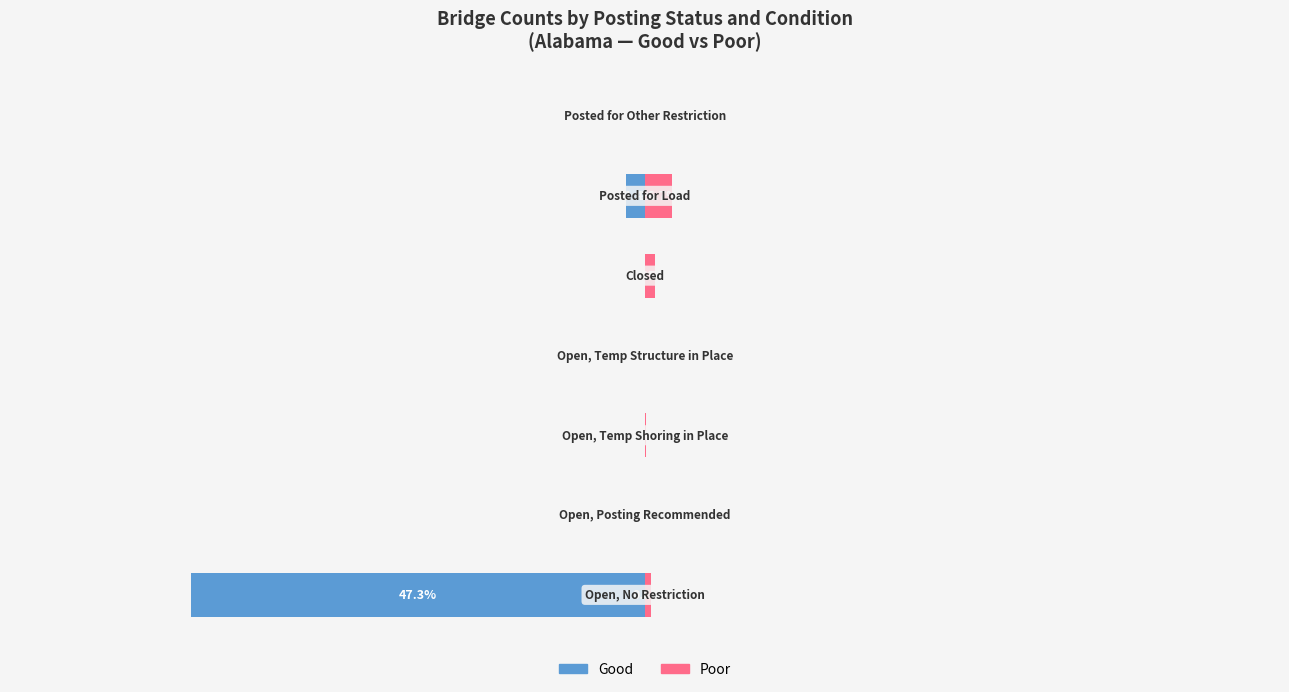

What is the maximum value shown in the chart?

384